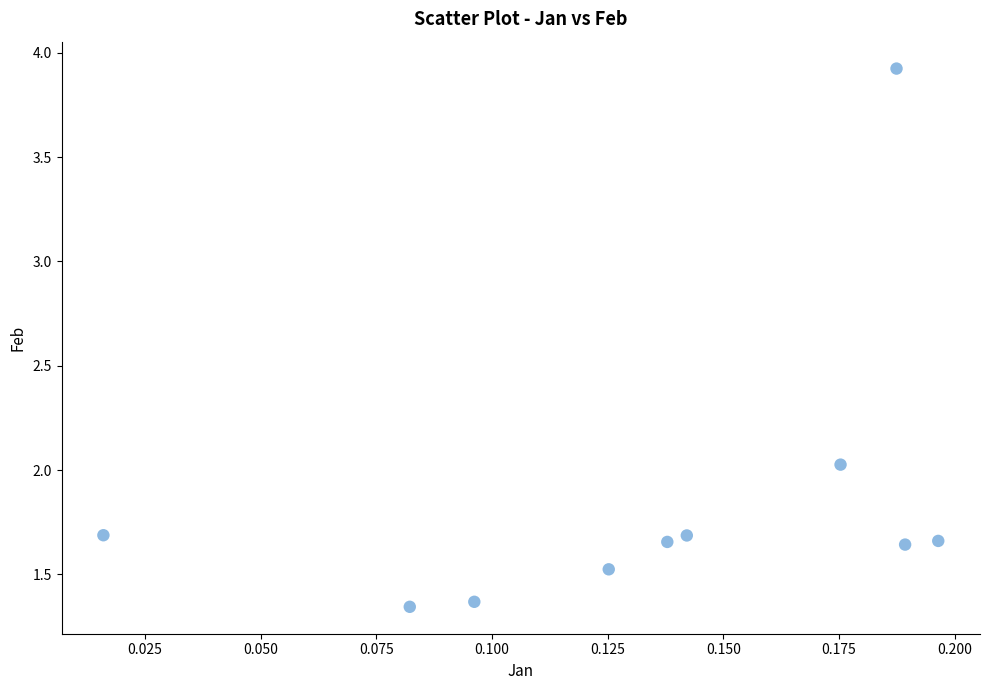

What is the average Y value?

1.9